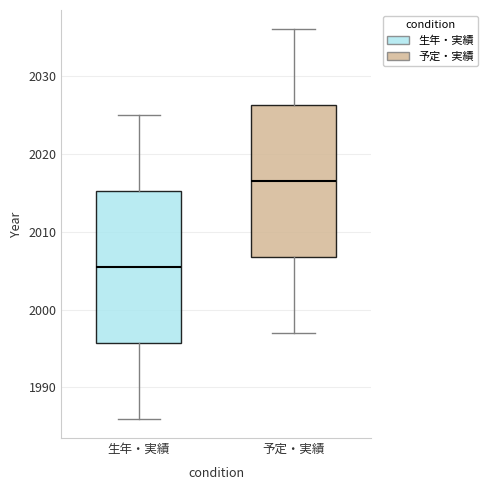

Reading left to right, transcribe this box plot: for each box, give where its median line is, the range the box spans, and where its two whiskers end, as read against the y-axis. The values are not printed on the chart, so give them approximately, as read against the axis.

生年・実績: median 2006, box 1996 to 2015, whiskers 1986 to 2025
予定・実績: median 2017, box 2007 to 2026, whiskers 1997 to 2036